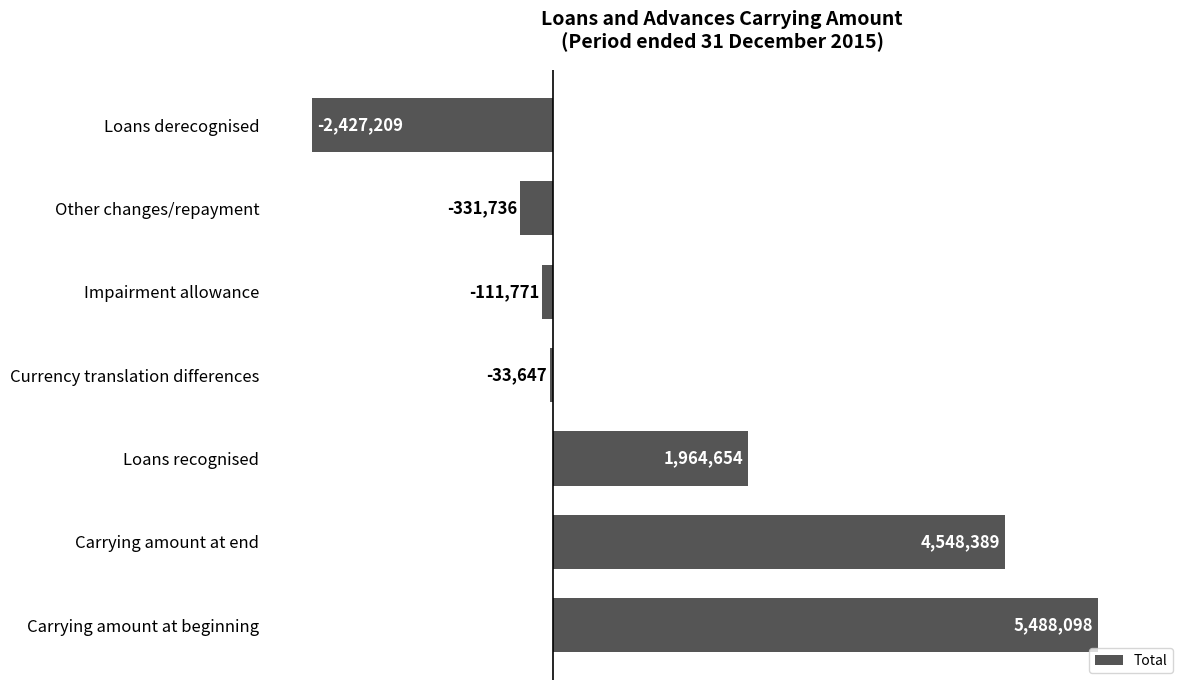

List the labels in order of value, largest first.

Carrying amount at beginning, Carrying amount at end, Loans recognised, Currency translation differences, Impairment allowance, Other changes/repayment, Loans derecognised